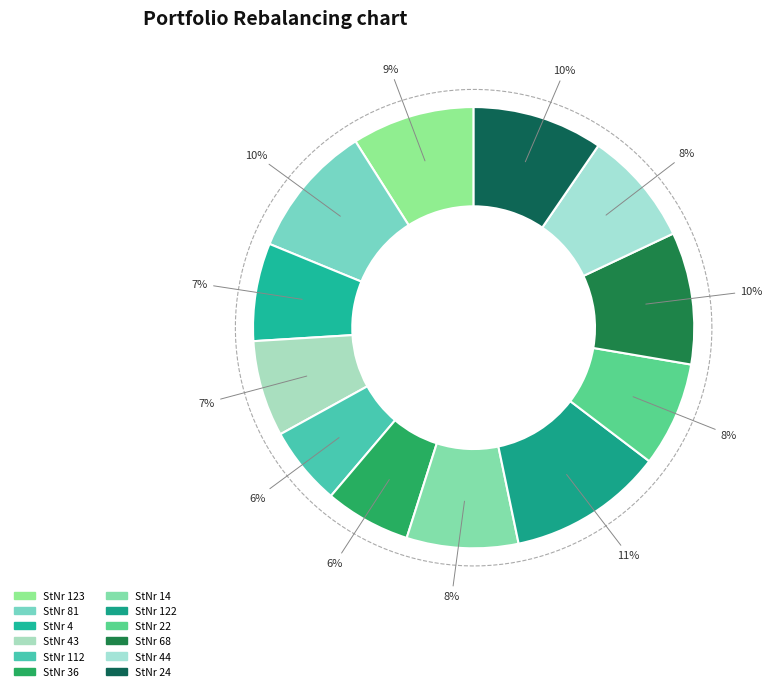

Combined, what portion of the pie is 36 and 22?

14.0%